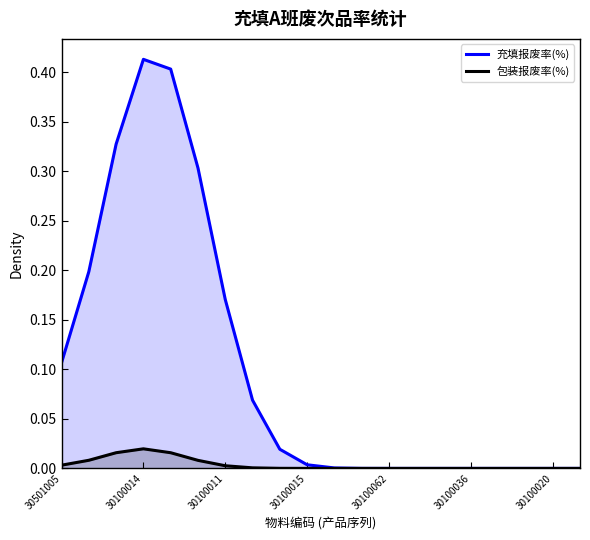

True or false: 包装报废率(%) and 充填报废率(%) cross at least once.

False